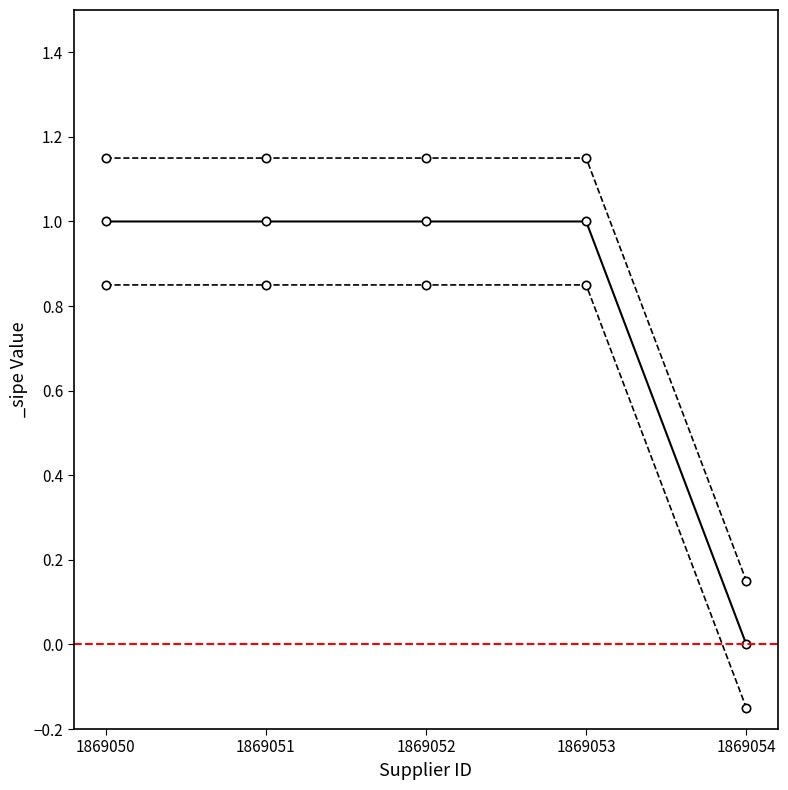

Does the chart have visible grid lines?

No